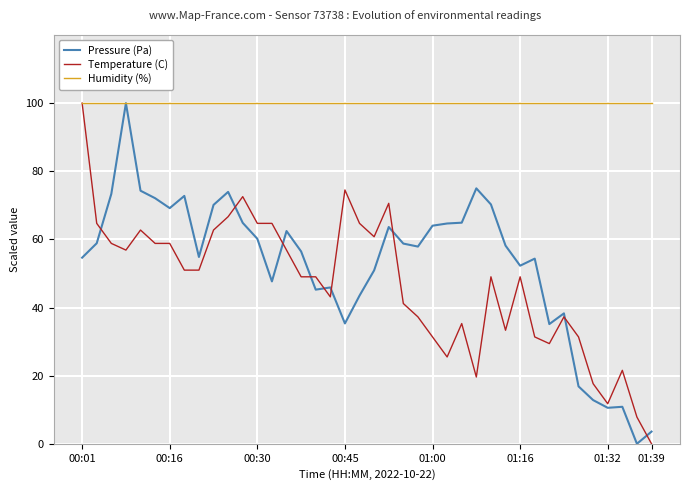

What is the maximum value shown in the chart?

100.0